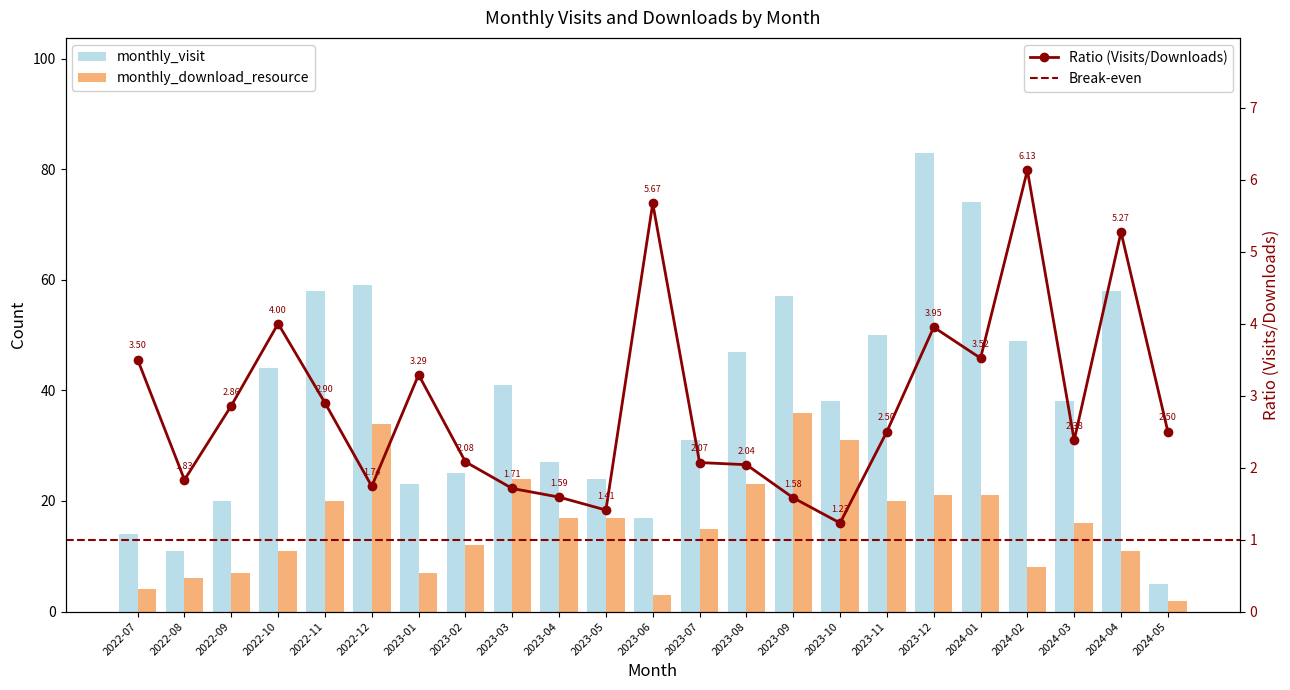

What is the label of the 12th bar from the left?

2023-06